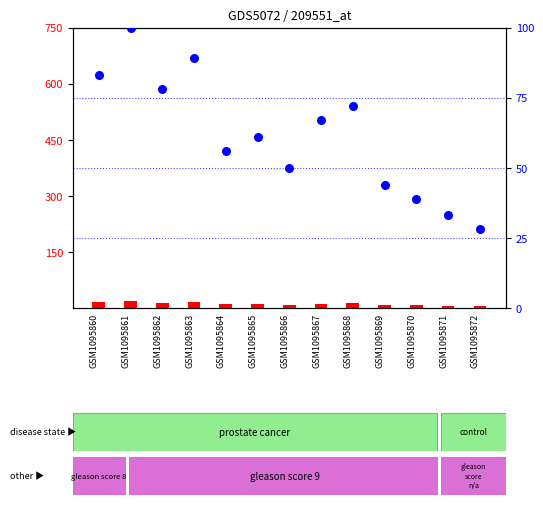

What are all the series names shown in the legend?

count, percentile rank within the sample